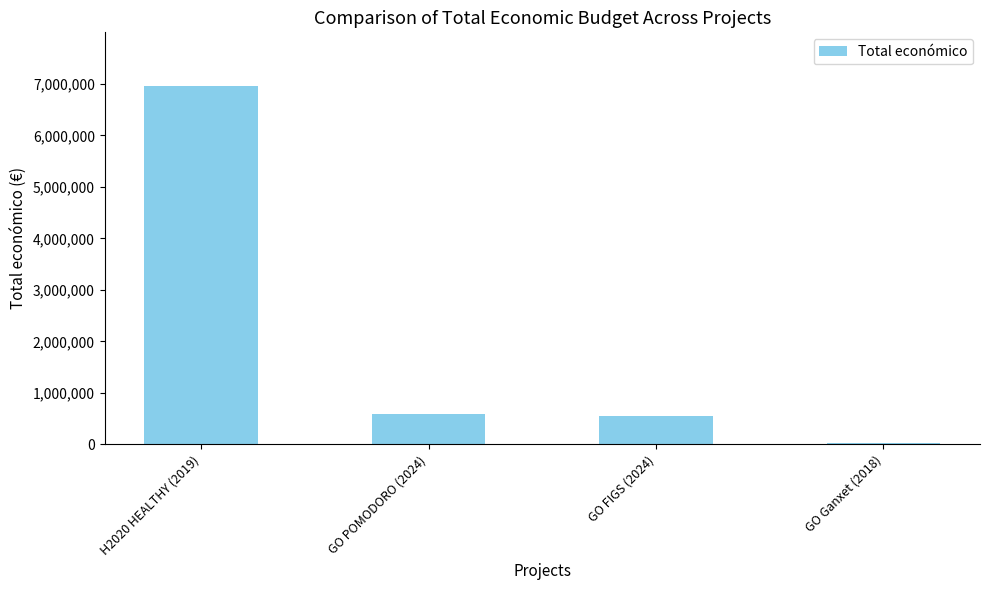

What is the sum of all values?

8134797